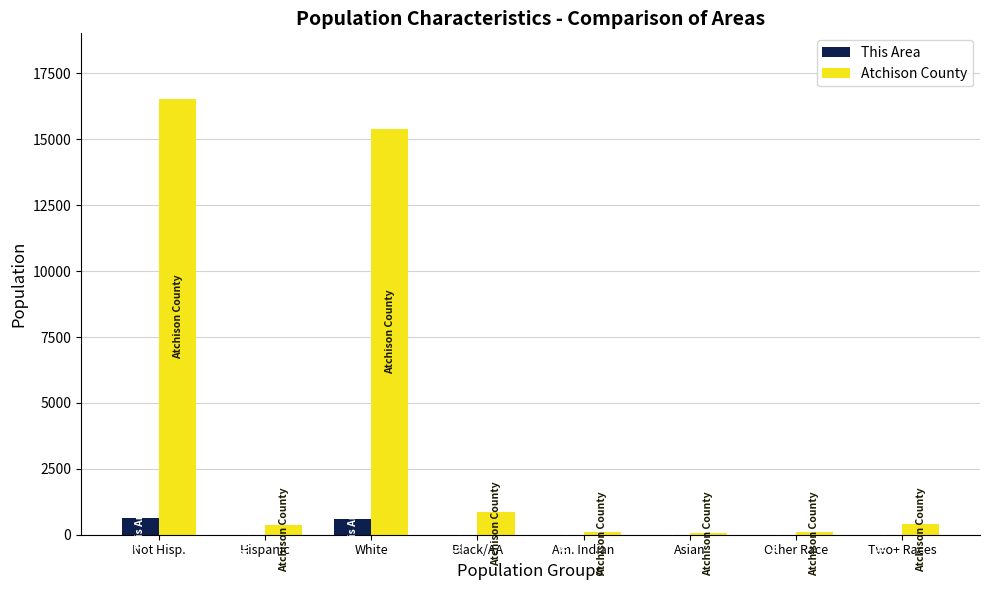

Is it true that This Area equals 615 at White?

True